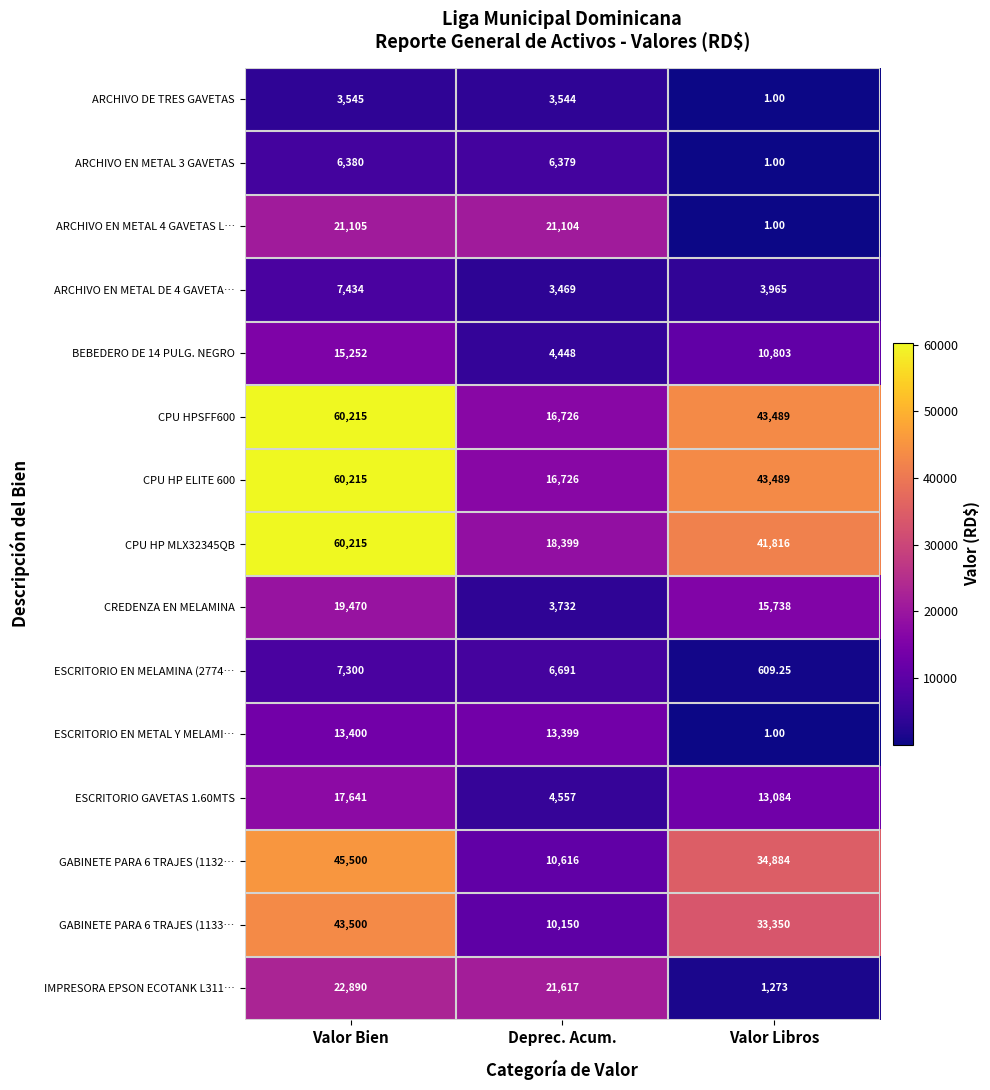

At which label does CPU HP MLX32345QB first exceed 41816?

Valor Bien